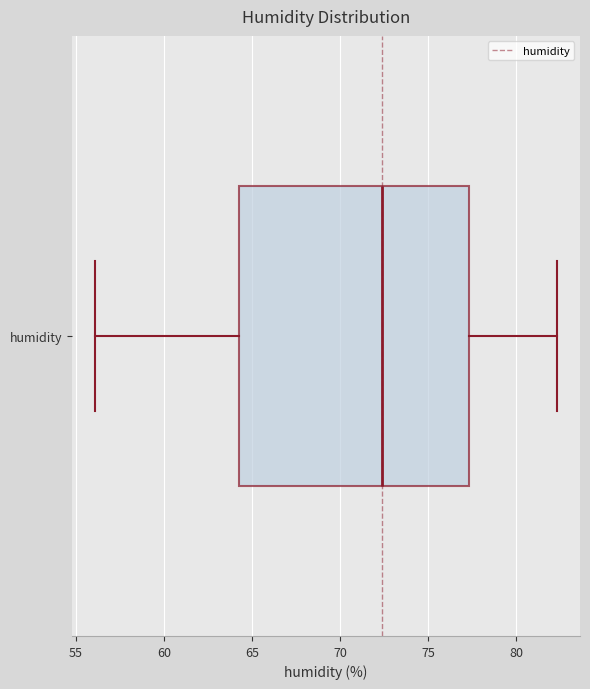

Transcribe this box plot: give where the median line is, the range the box spans, and where the two whiskers end, as read against the x-axis. The values are not printed on the chart, so give them approximately, as read against the axis.

median 72.5, box 64.5 to 77.5, whiskers 56.0 to 82.5